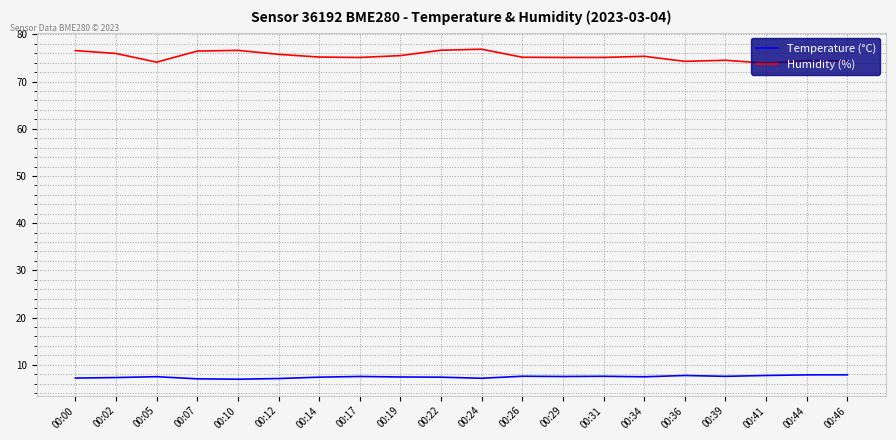

What is the highest value of the Humidity (%) series?

76.8